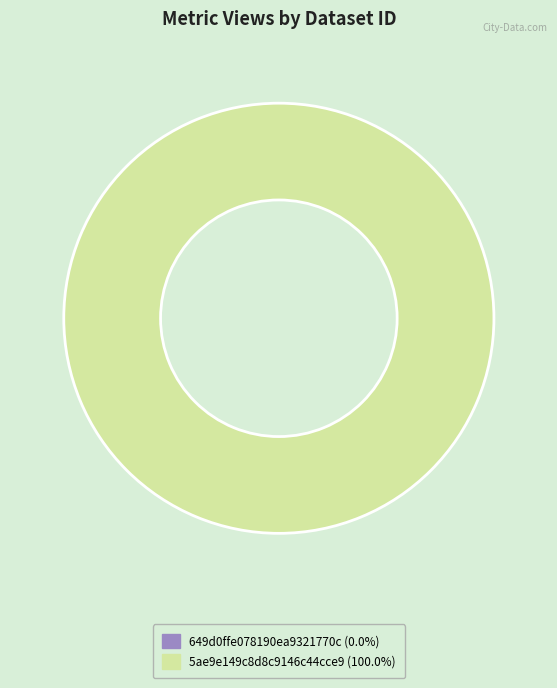

What is the change in value from 649d0ffe078190ea9321770c to 5ae9e149c8d8c9146c44cce9?

+180